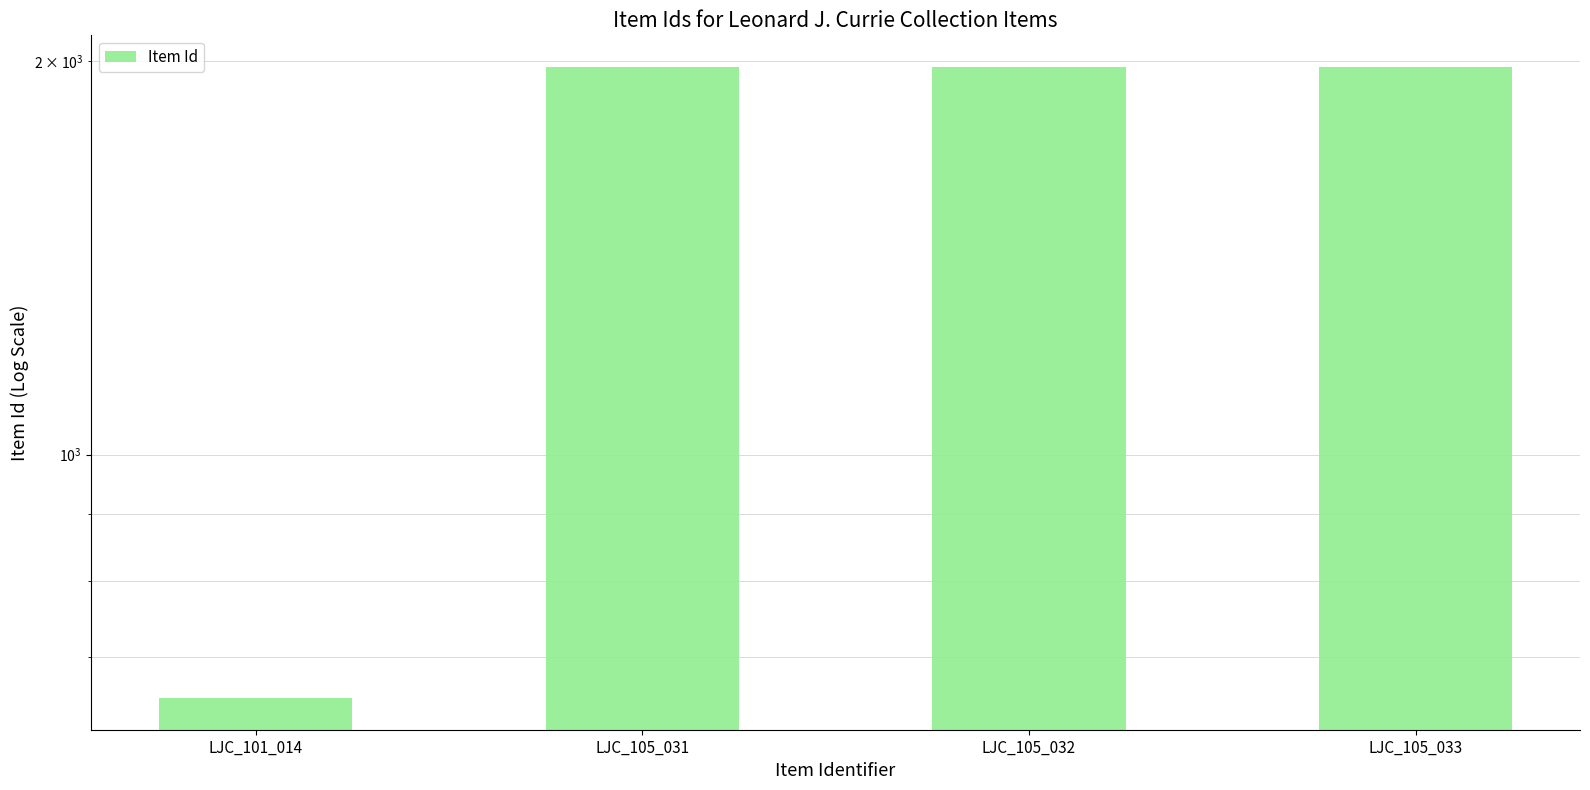

What value does the data have at LJC_105_031?

1978